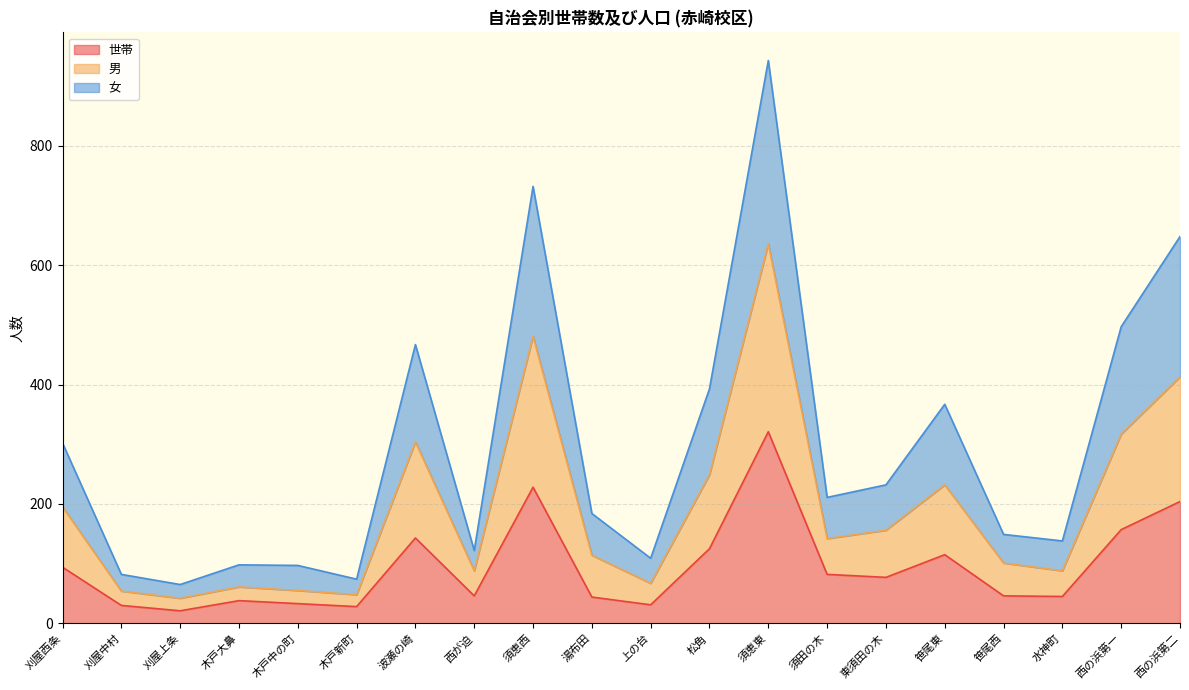

Reading right to left, list all the values displayed in this chart.

世帯: 204	157	45	46	115	77	82	321	125	31	44	228	46	143	28	33	38	21	30	94
男: 413	317	88	101	232	156	142	636	249	67	114	481	88	304	48	55	61	42	54	195
女: 648	497	138	149	367	232	211	943	393	109	184	732	122	467	74	97	98	65	82	302